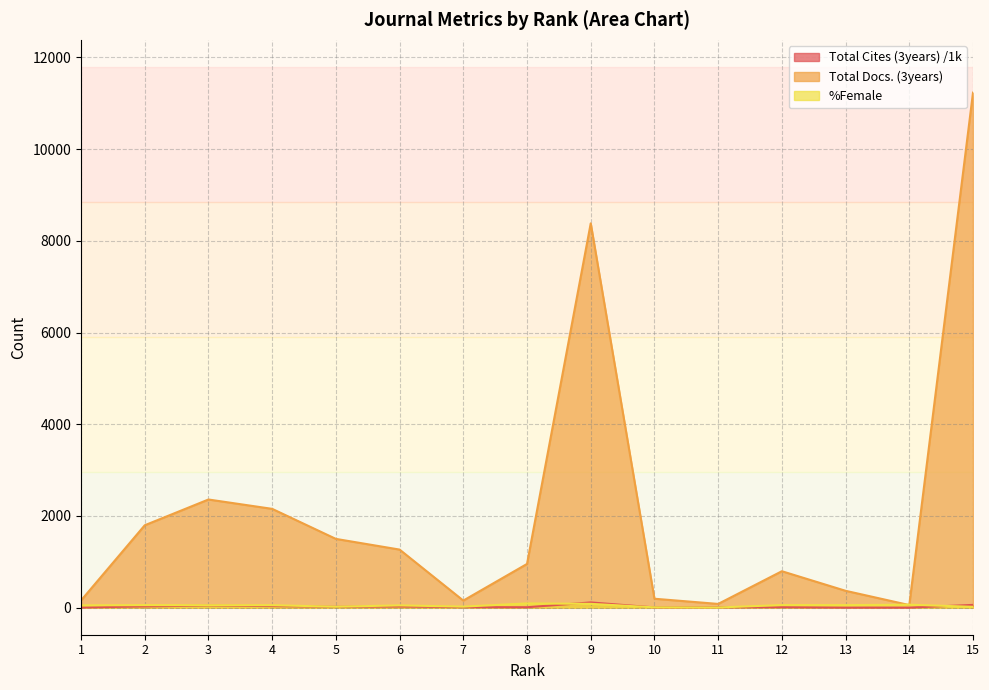

Where is the first local maximum for Total Cites (3years)?

3